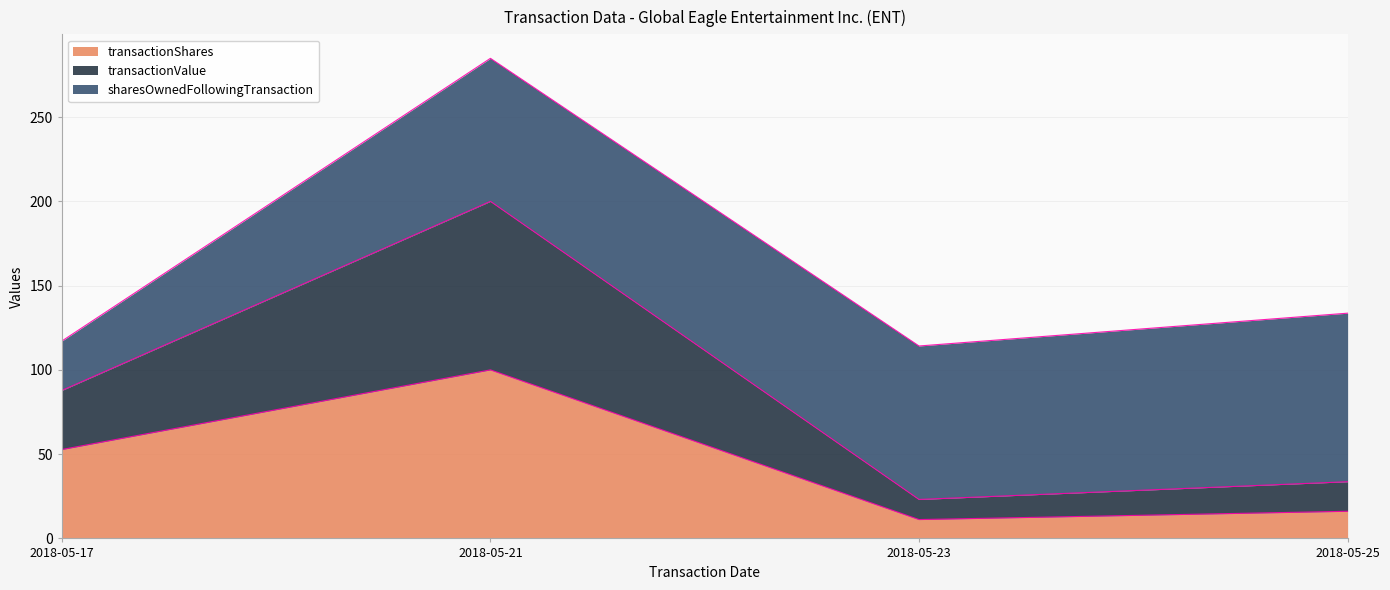

What is the average value of the transactionShares series?

45.0